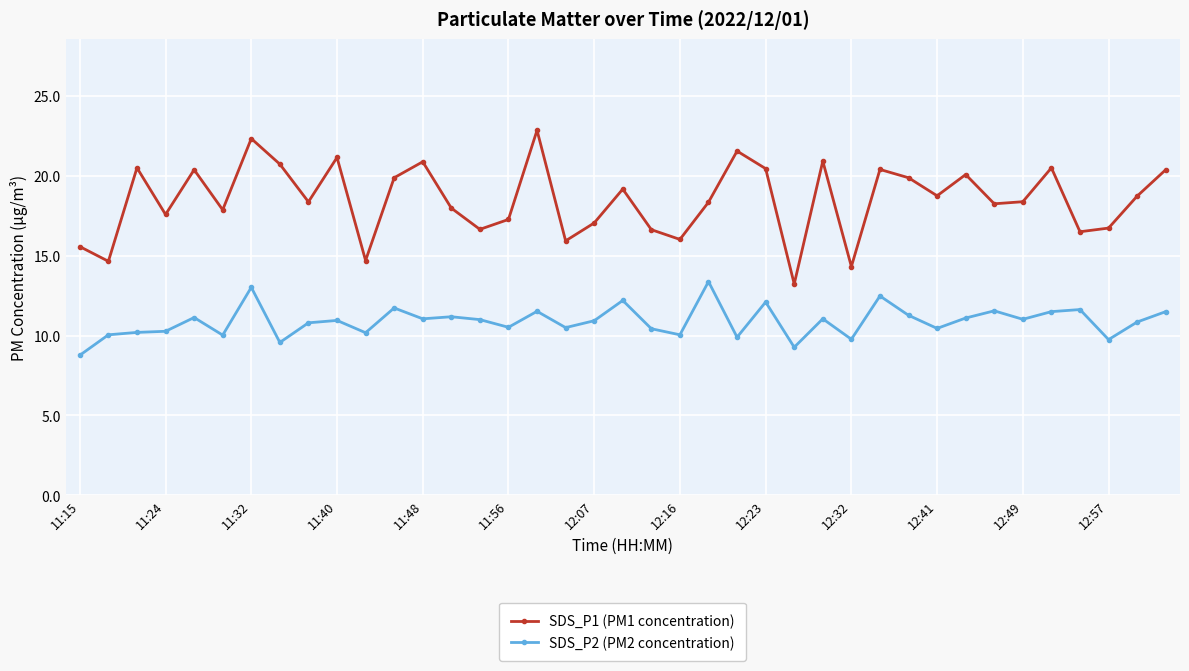

Which series has the largest total across all categories?

SDS_P1 (PM1 concentration)